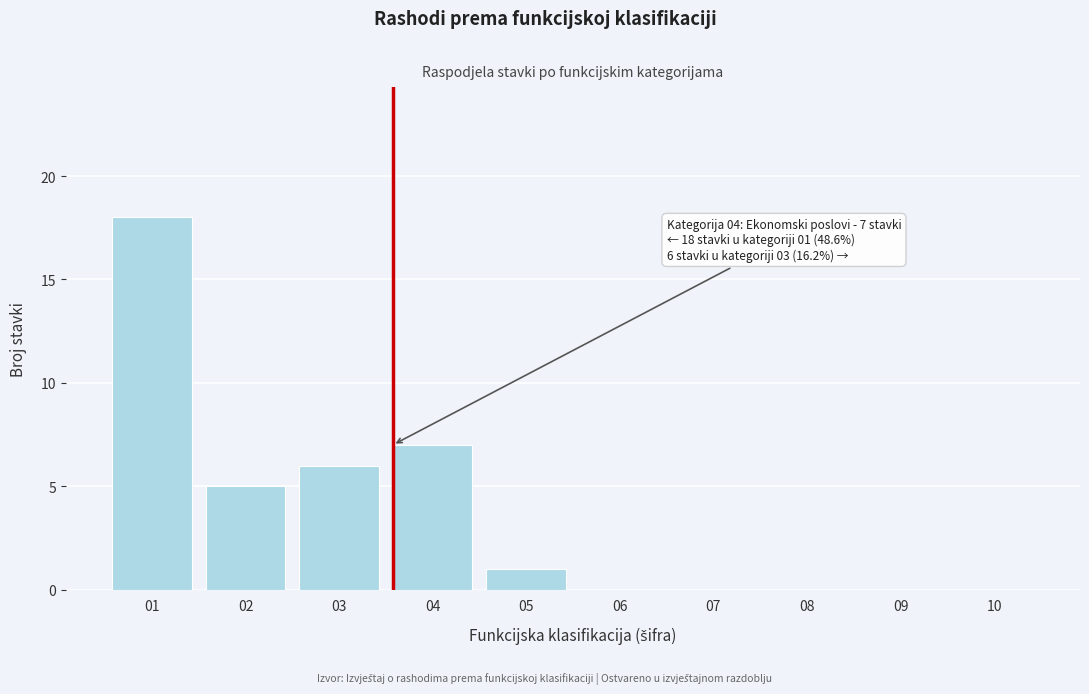

Reading left to right, extract all data points from this chart.

01=18	02=5	03=6	04=7	05=1	06=0	07=0	08=0	09=0	10=0